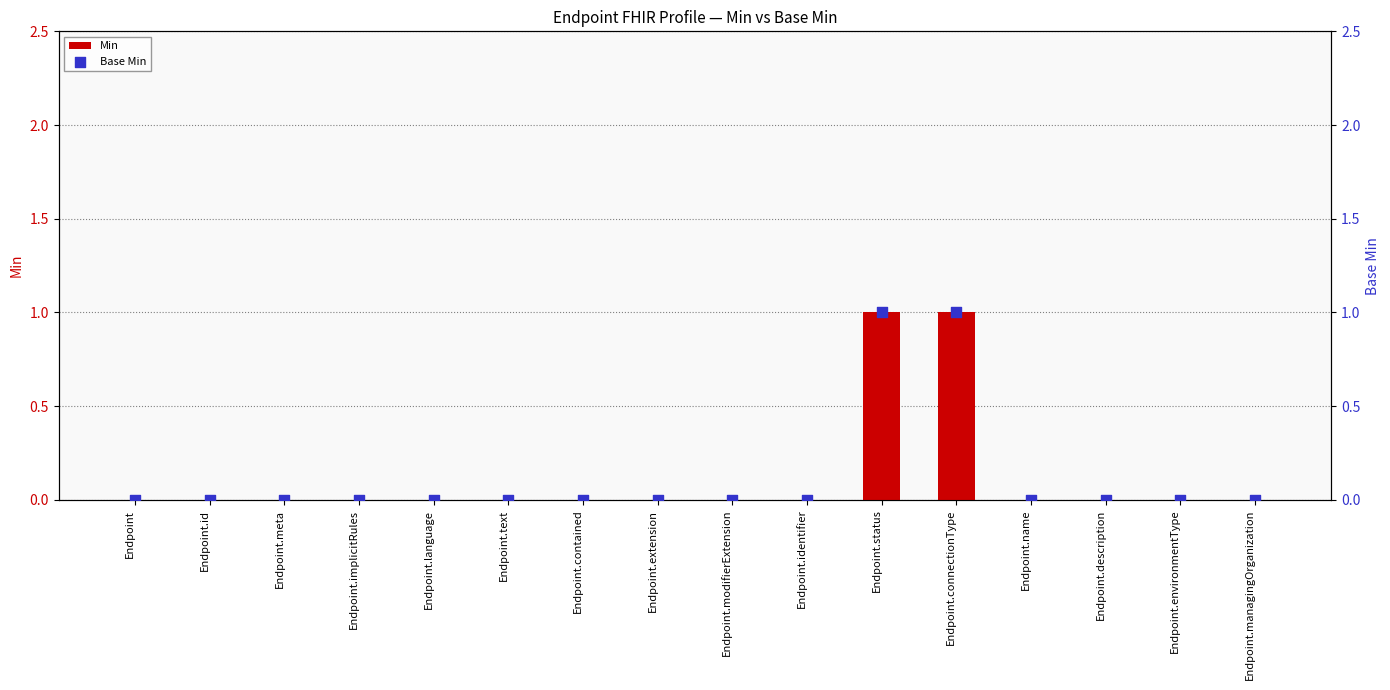

Is the value of Min at Endpoint.id greater than the value of Base Min at Endpoint.implicitRules?

No